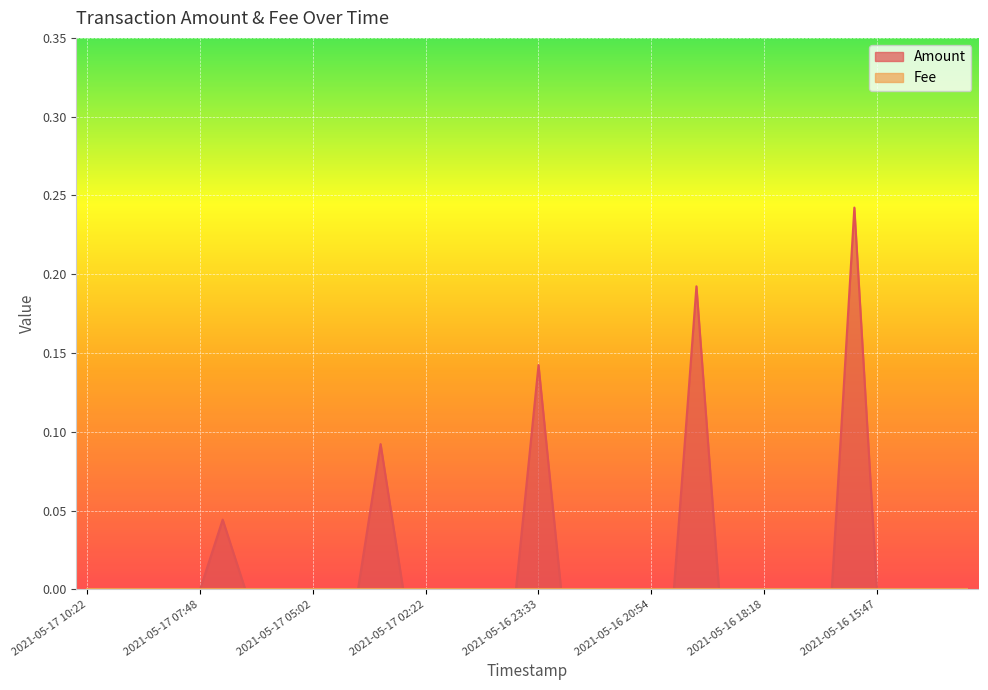

The value at 2021-05-16 13:34 is 0.0. True or false?

True